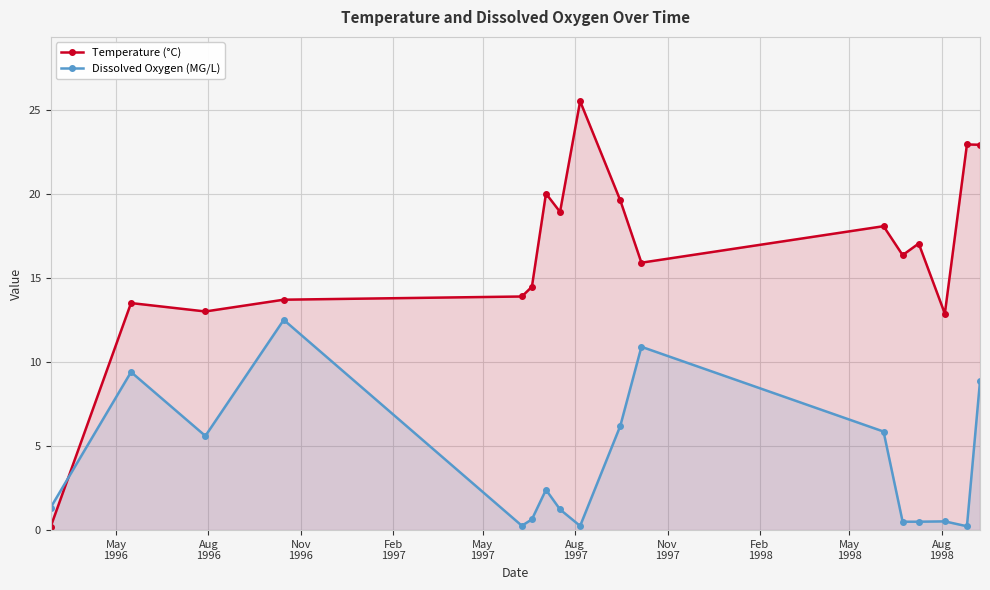

What is the maximum value shown in the chart?

25.5